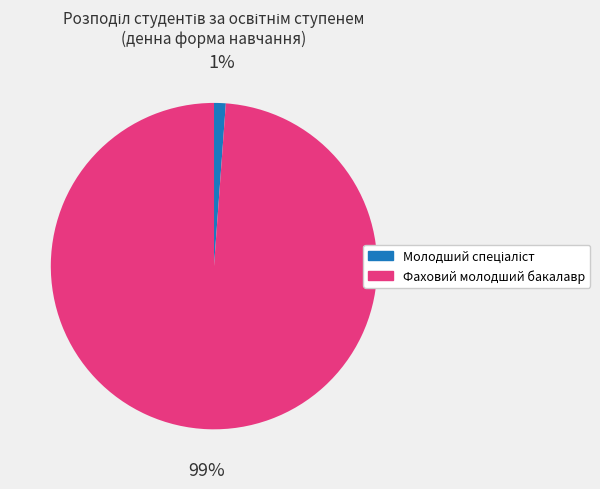

To the nearest percent, what percentage of the pie is Фаховий молодший бакалавр?

99%